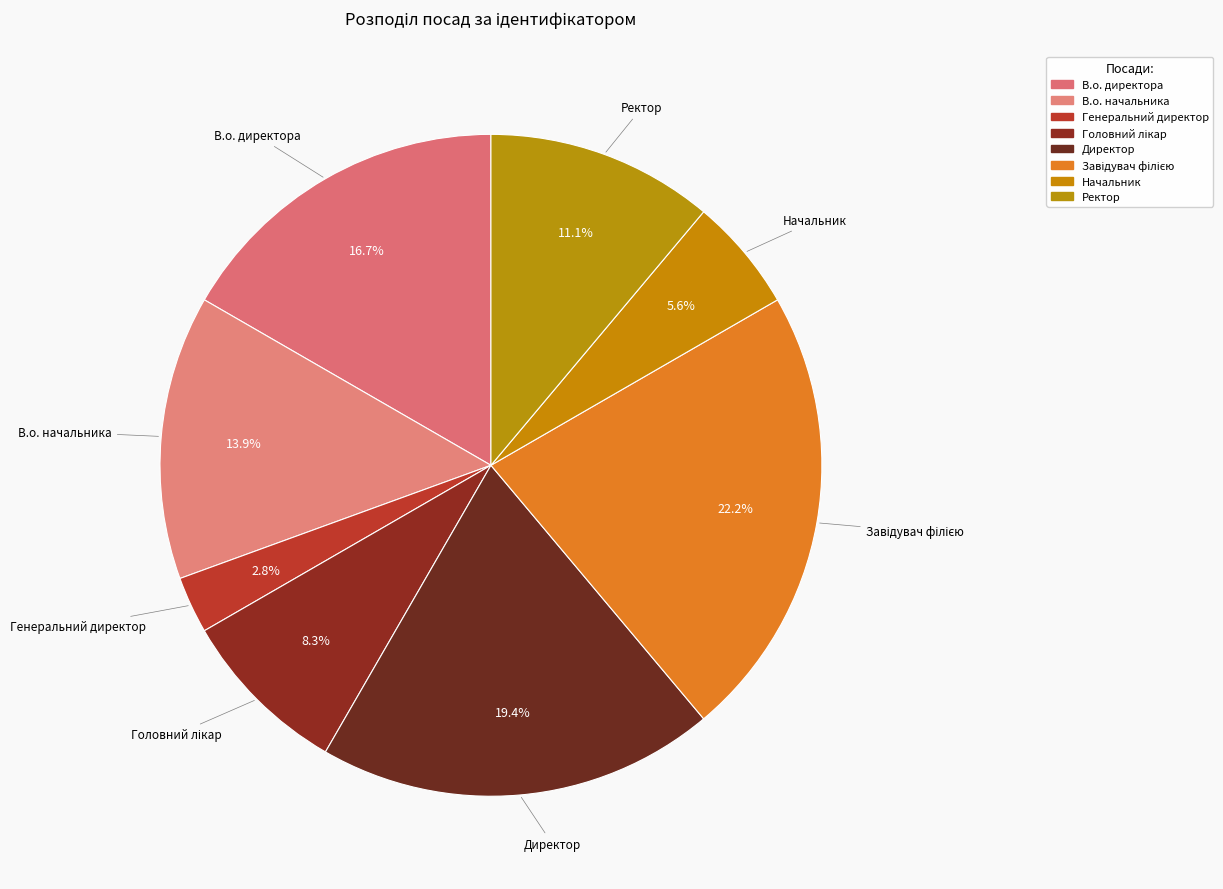

Which has a higher value, Завідувач філією or Головний лікар?

Завідувач філією